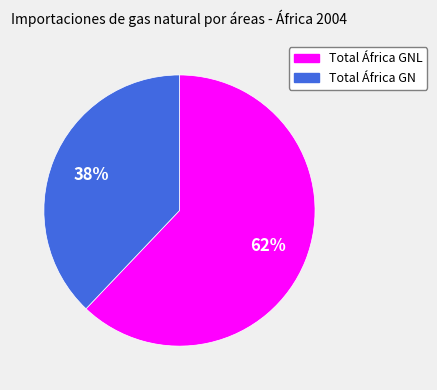

Does Total África GN account for over 50% of the chart?

No